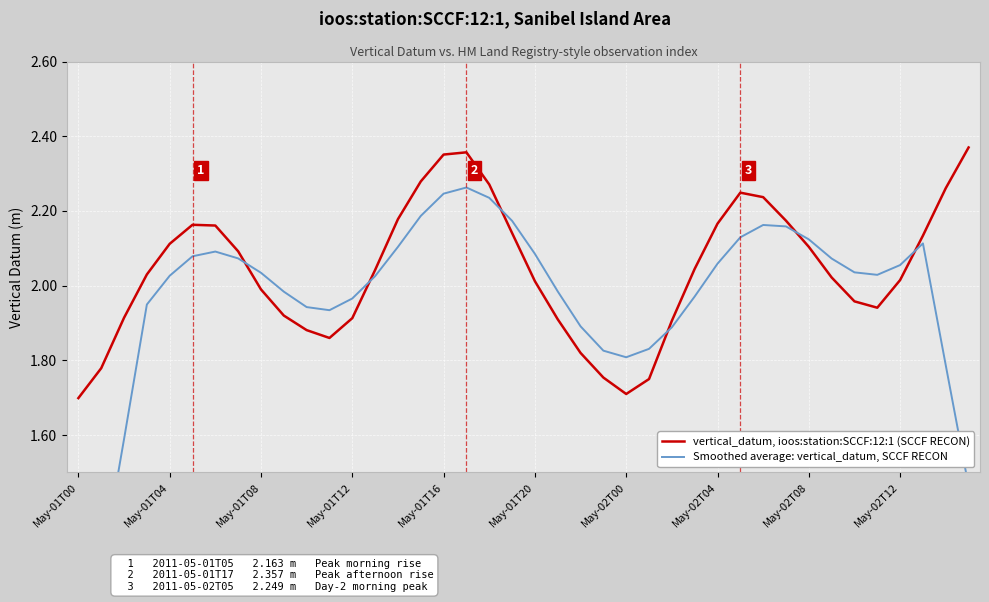

Which series has the largest range (max minus min)?

Smoothed average: vertical_datum, SCCF RECON